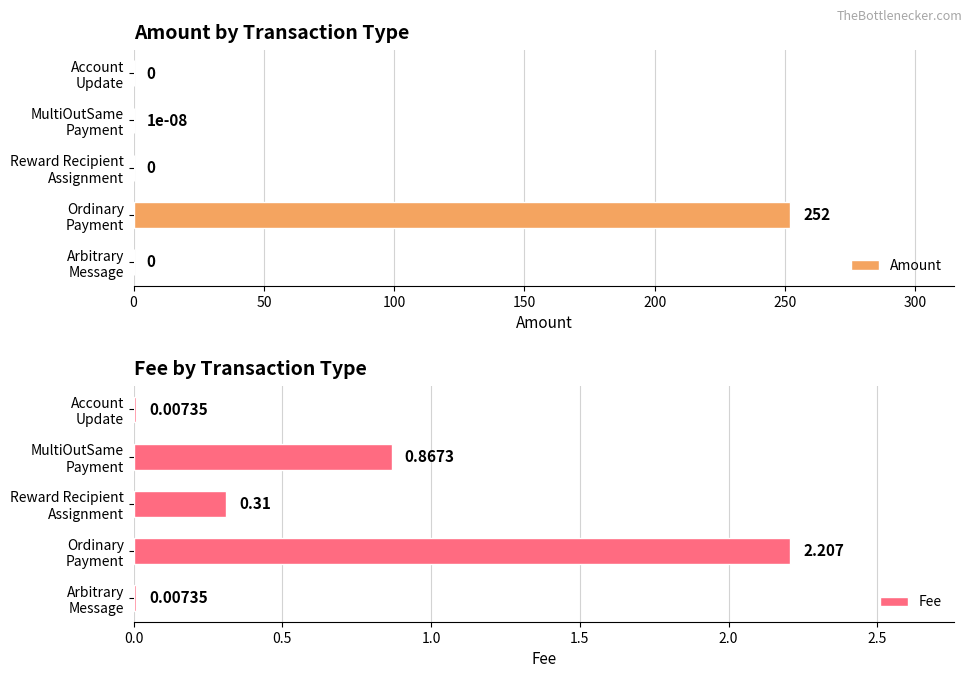

What is the value of the Fee bar at the 3rd from the left?

0.3